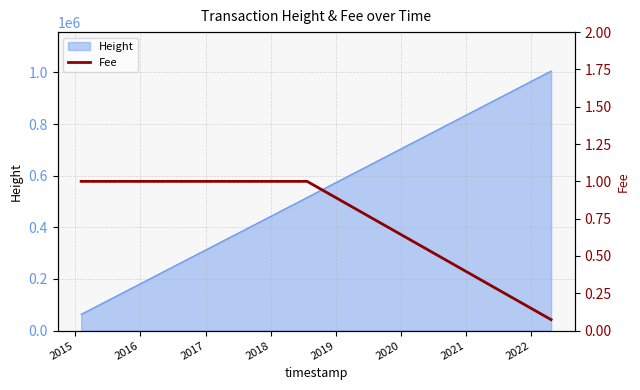

What is the smallest value displayed?

0.1